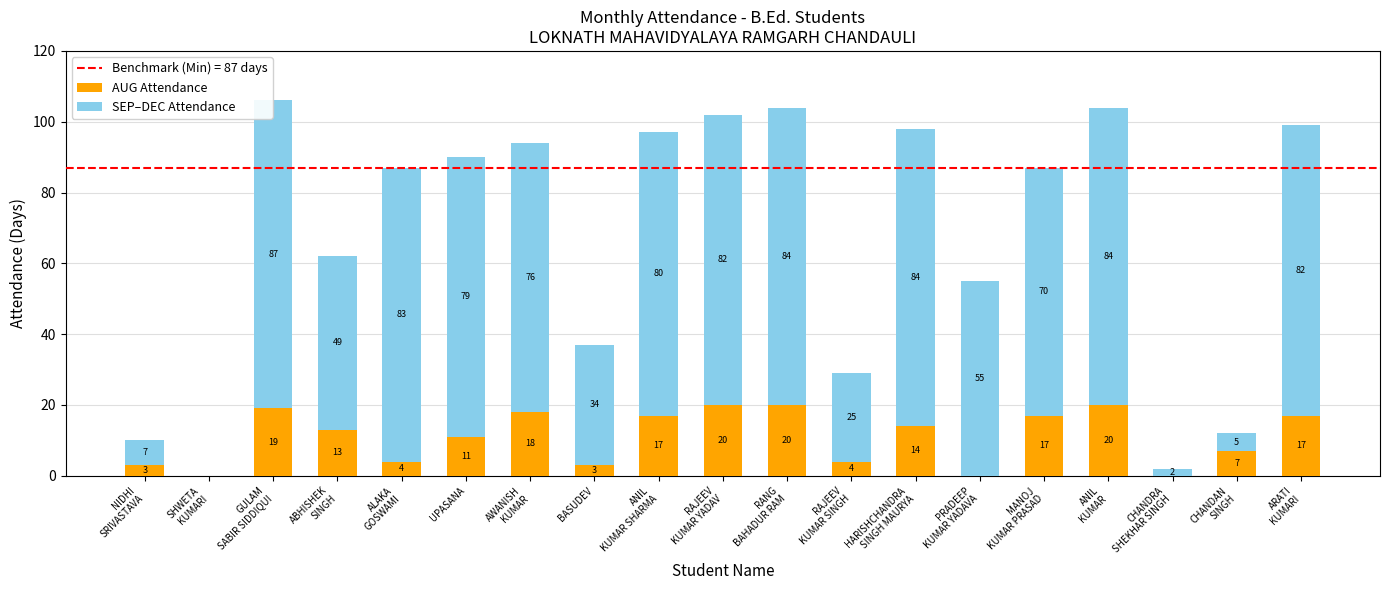

Where is AUG Attendance nearest to the value 10?

UPASANA